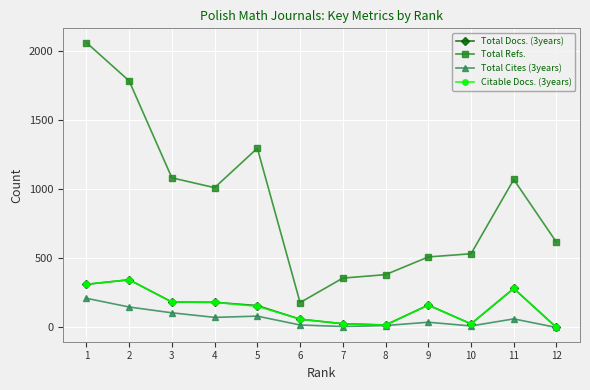

What value does the Total Refs. series have at 10?

533